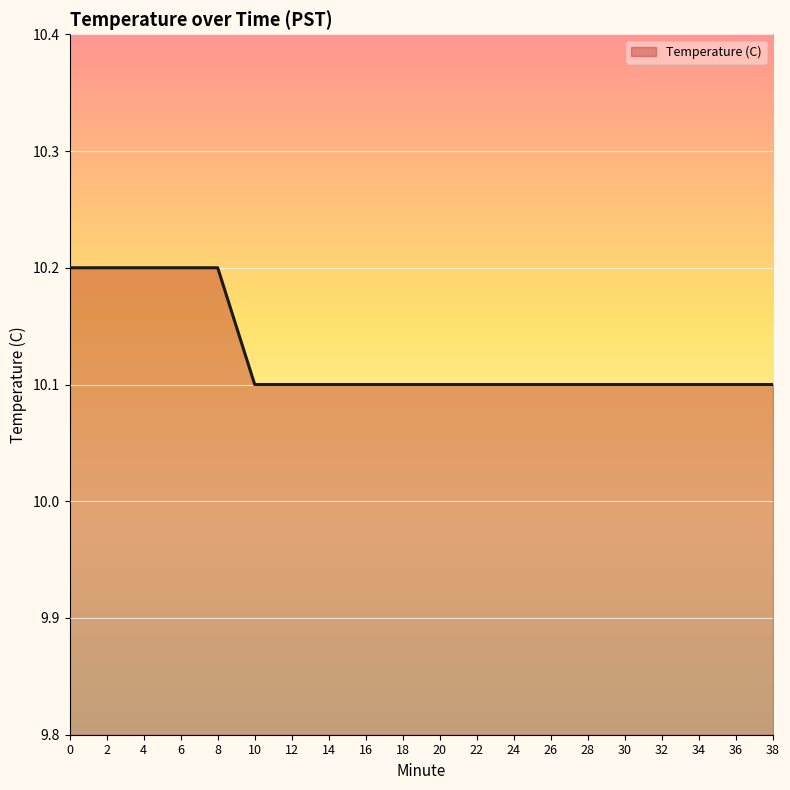

What is the ratio of the value at 24 to the value at 22?

1.0